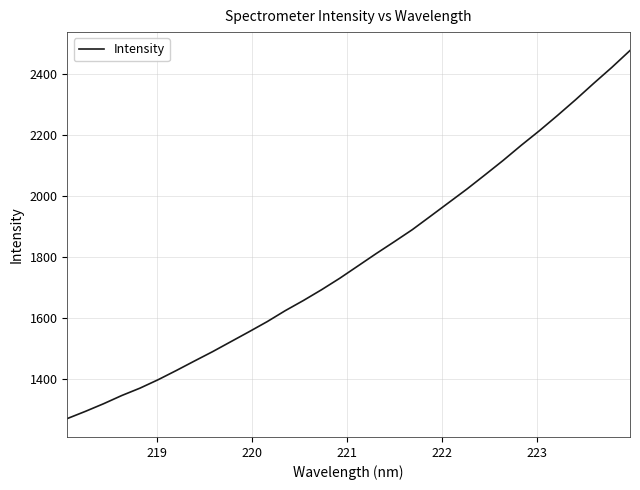

Count the number of data series in this chart.

1